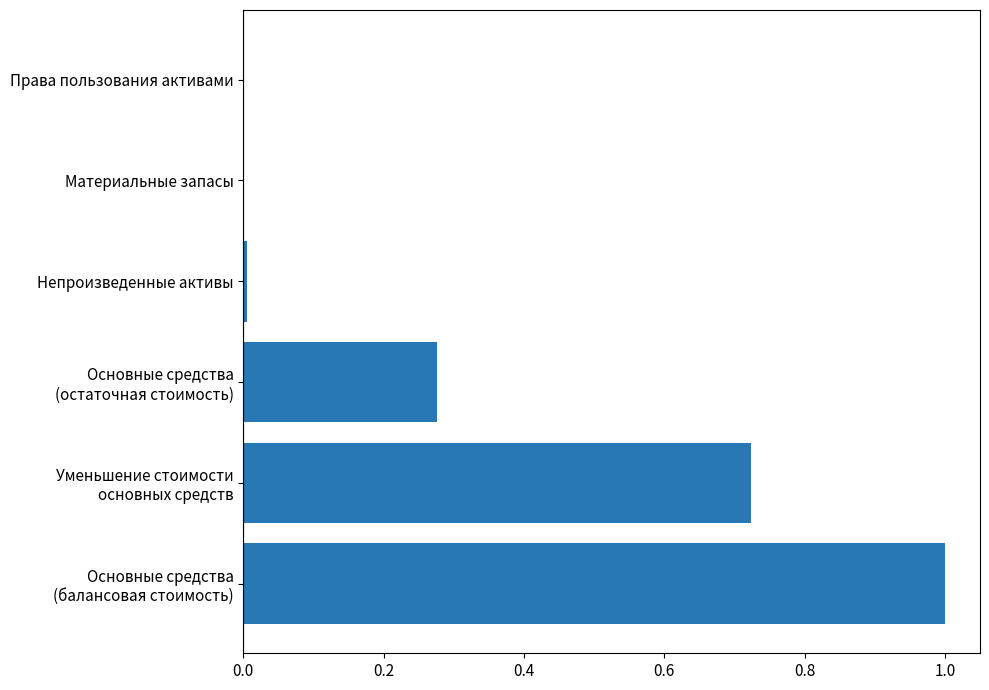

What is the sum of all values?

2.0